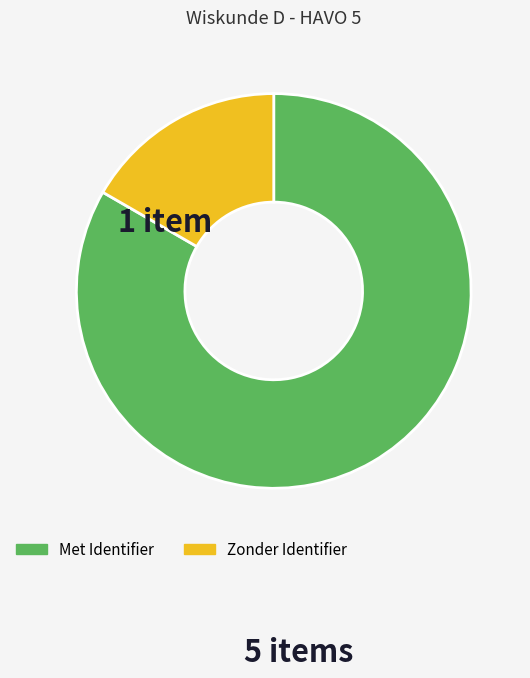

Combined, do Zonder Identifier and Met Identifier account for over 50%?

Yes